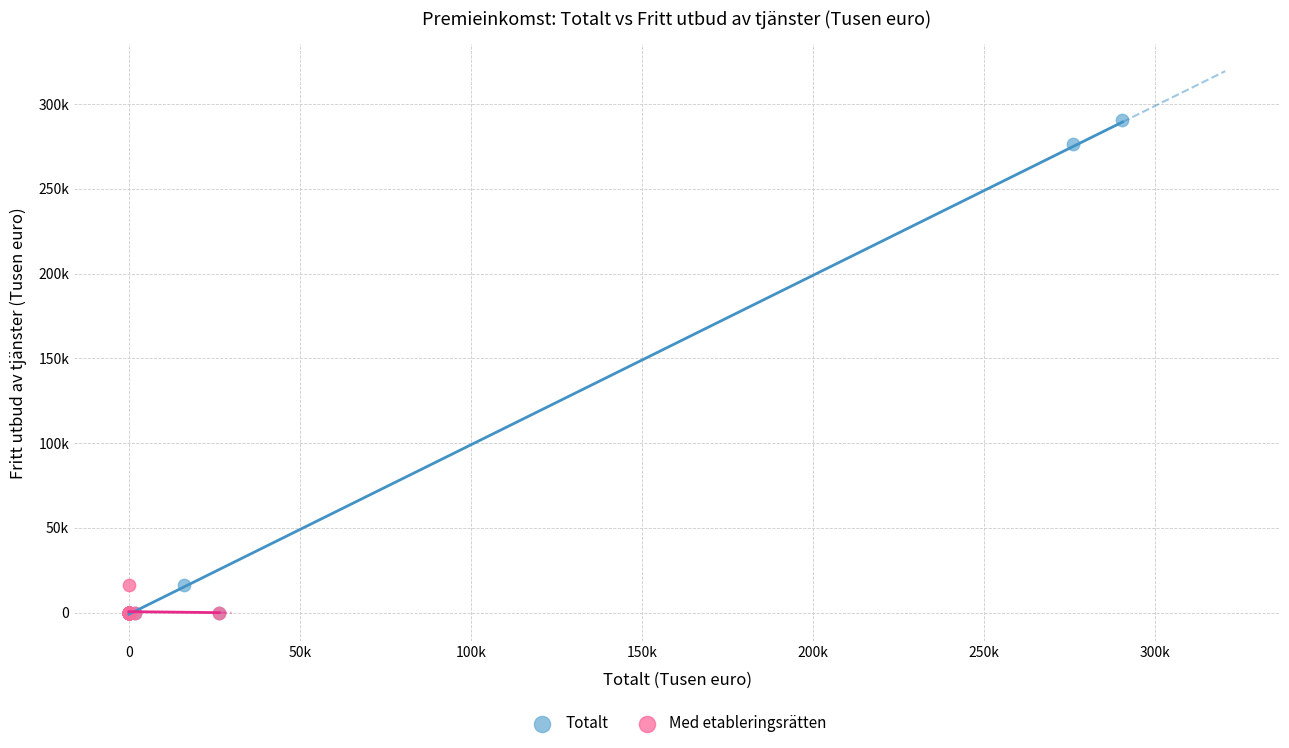

Which series has the largest Y range (max minus min)?

Totalt